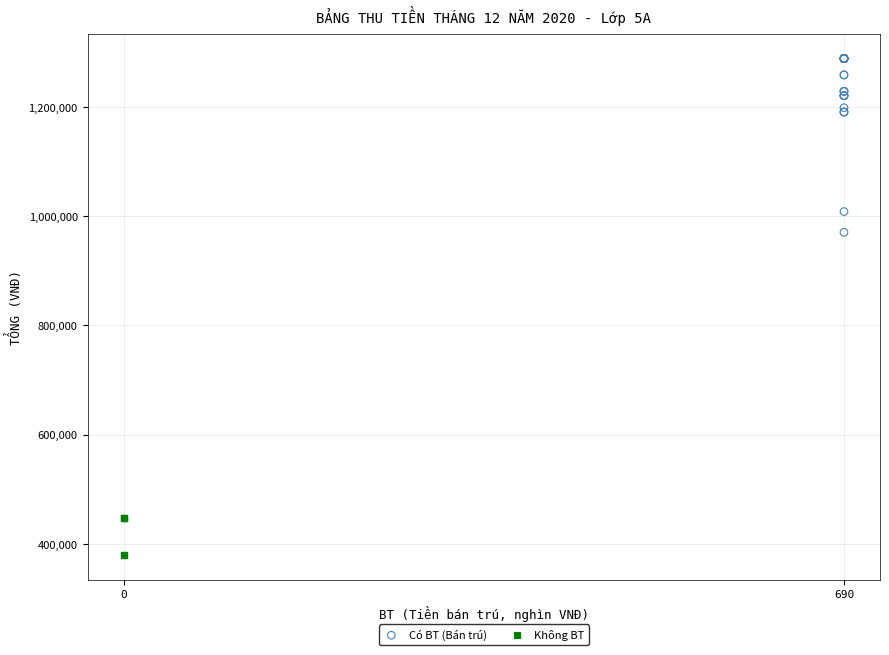

Which series has the widest spread of Y values?

Có BT (Bán trú)